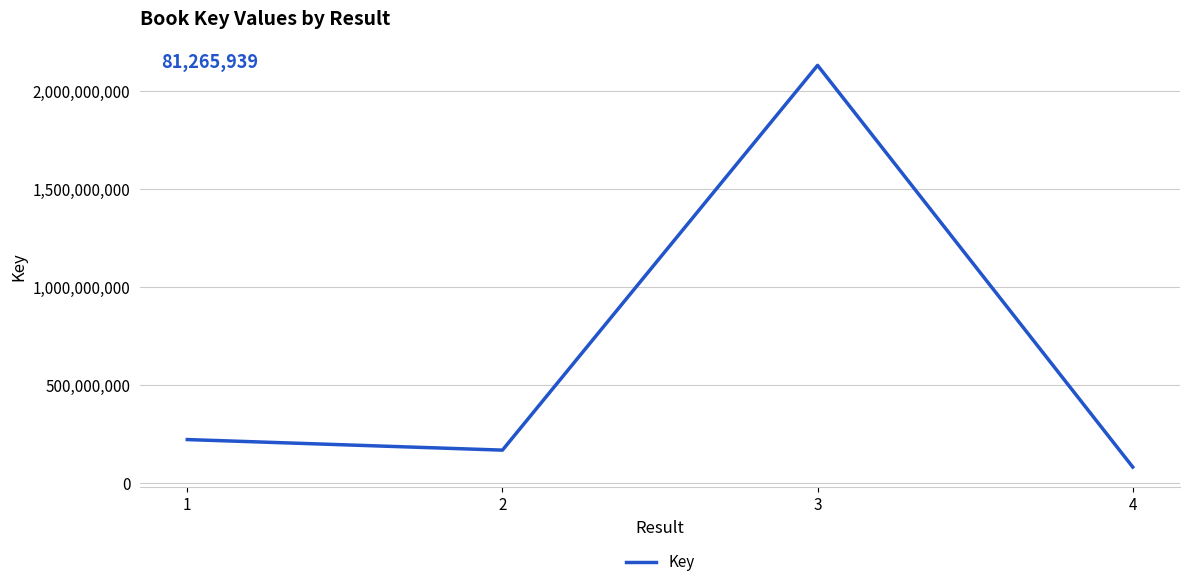

What is the change in value from 1 to 4?

-140118831